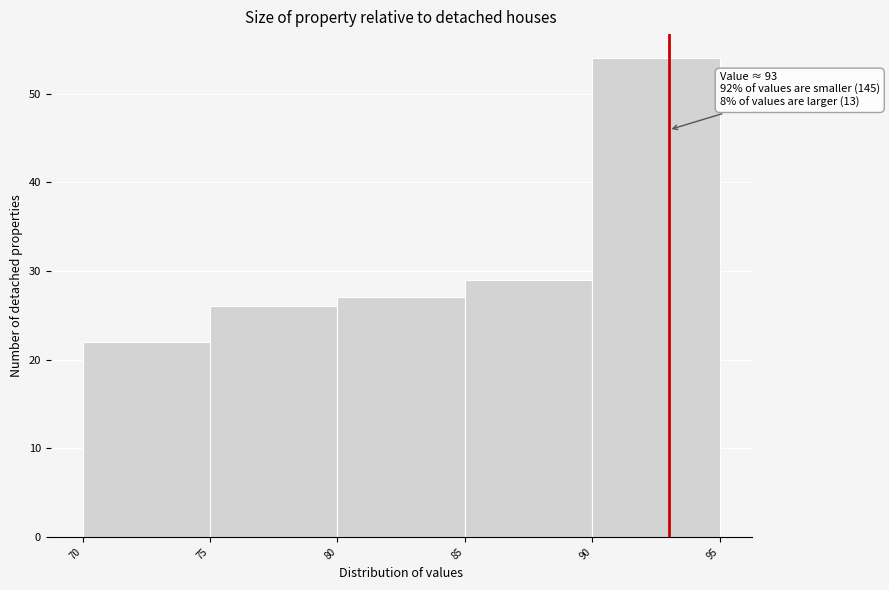

Over which range of the x-axis is the bar tallest?

90 to 95